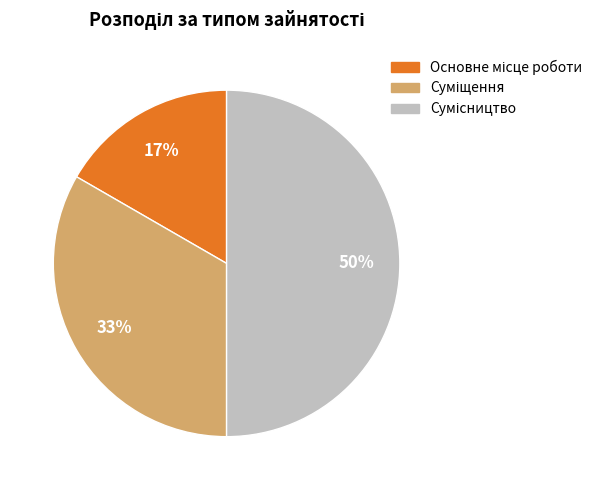

To the nearest percent, what is the average slice percentage?

33%